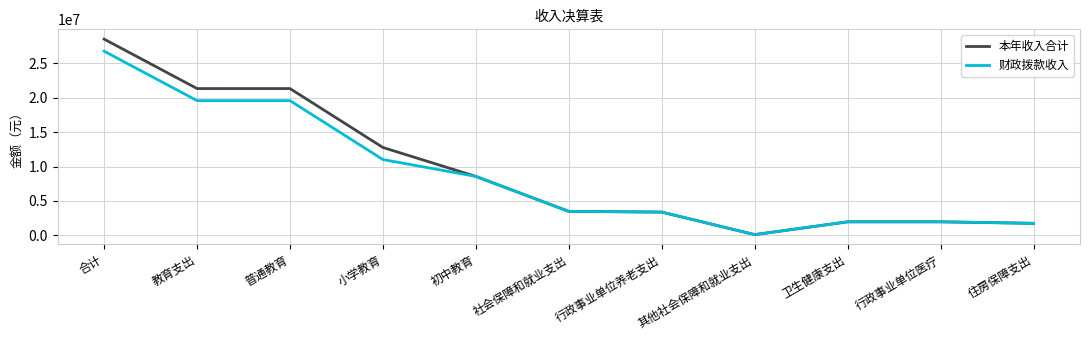

Rank the series at 合计 from lowest to highest value.

财政拨款收入, 本年收入合计